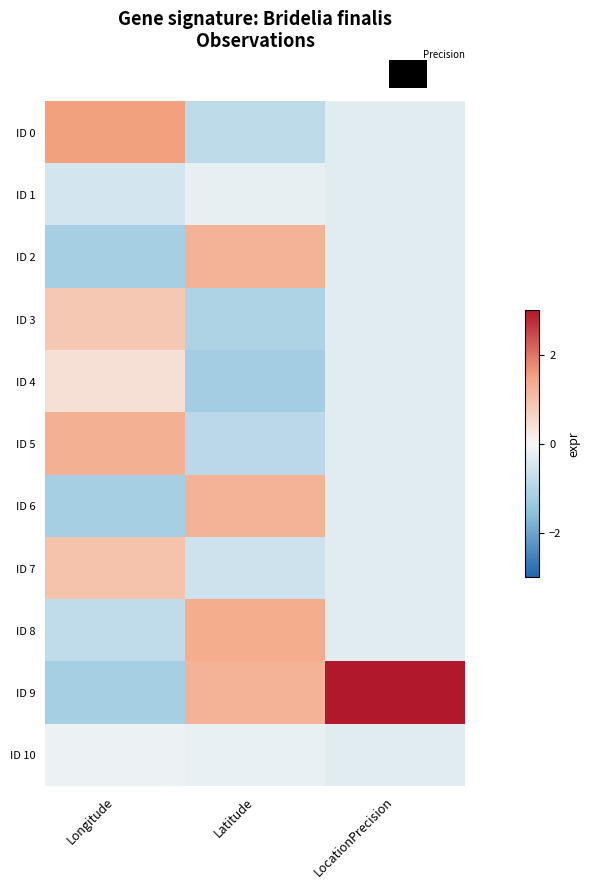

Between Longitude and LocationPrecision, which is larger?

Longitude